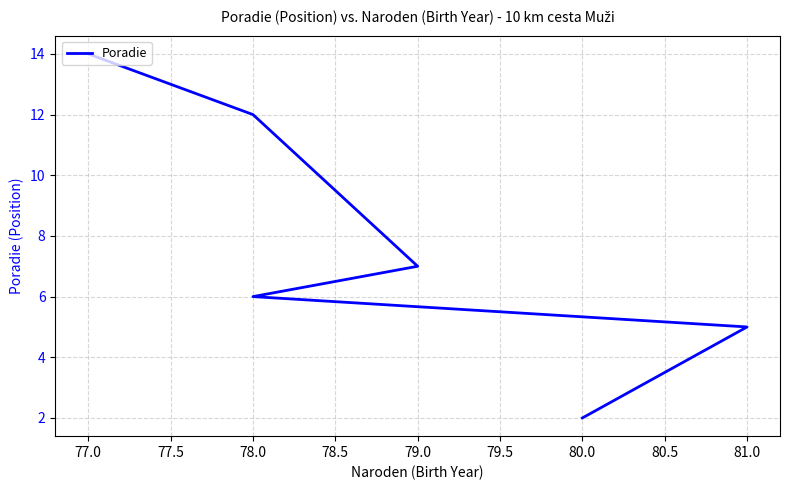

True or false: the data has more than 1 interior local peaks.

False